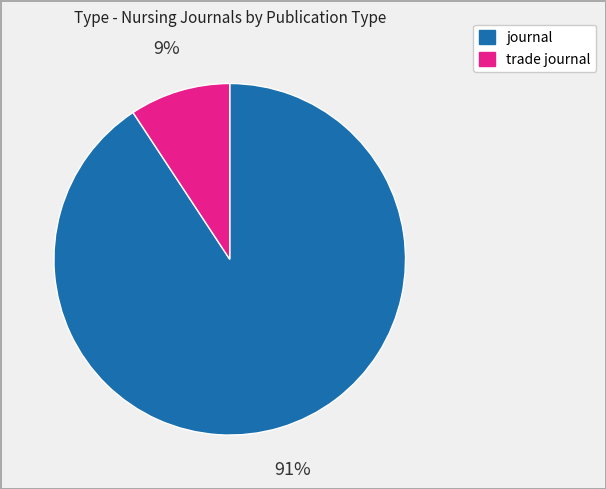

Rank the categories by value from highest to lowest.

journal, trade journal